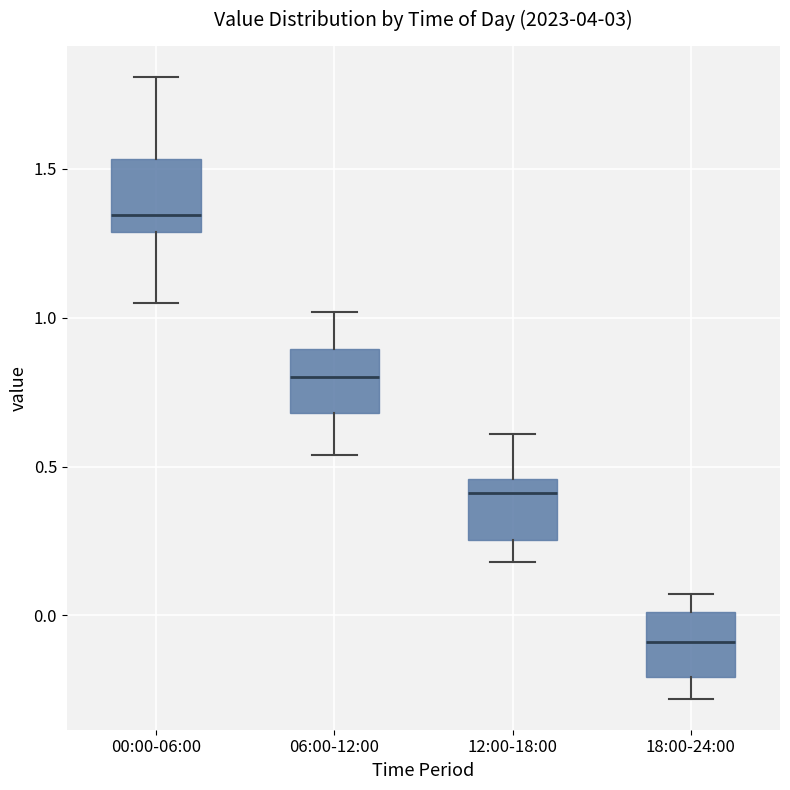

Which box's median line is the highest?

00:00-06:00